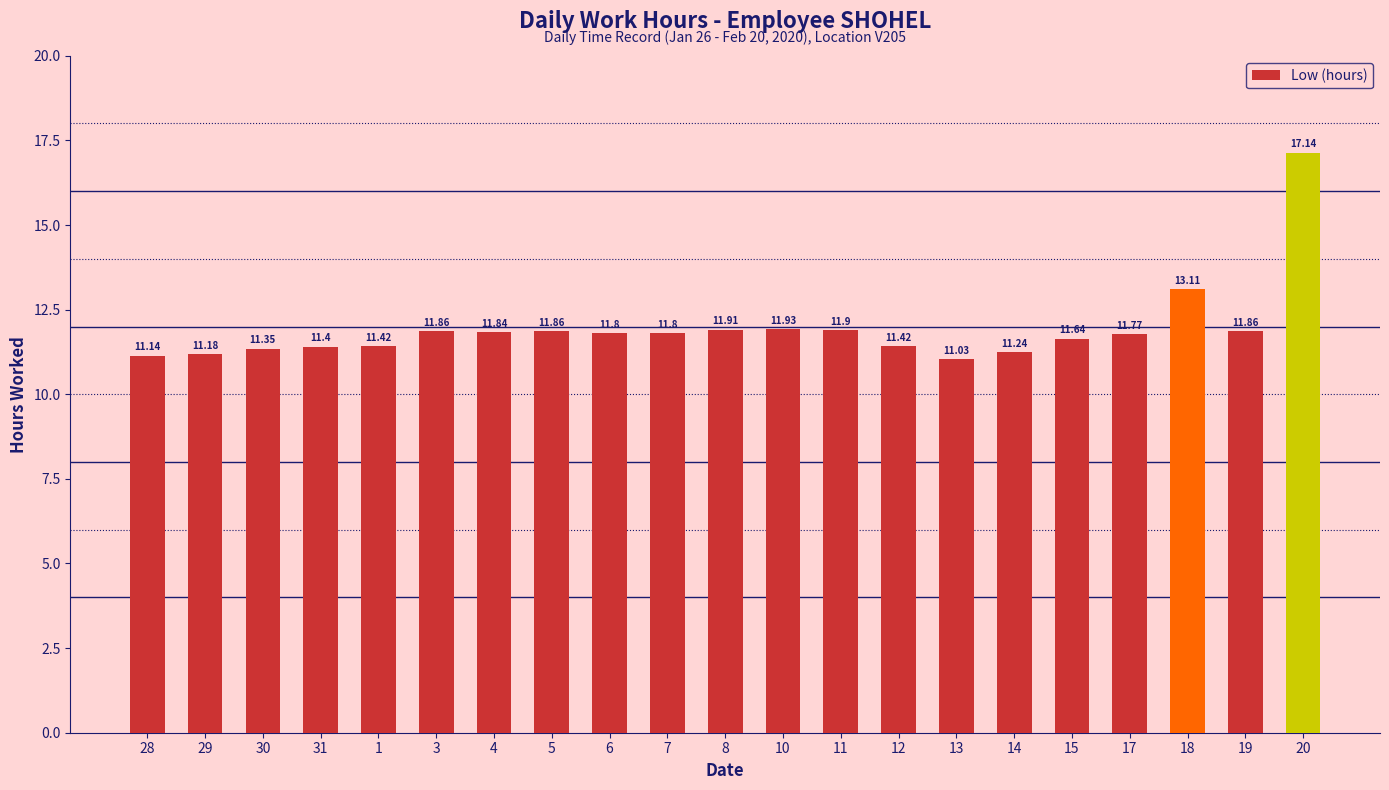

Which category has the lowest value across all series?

13